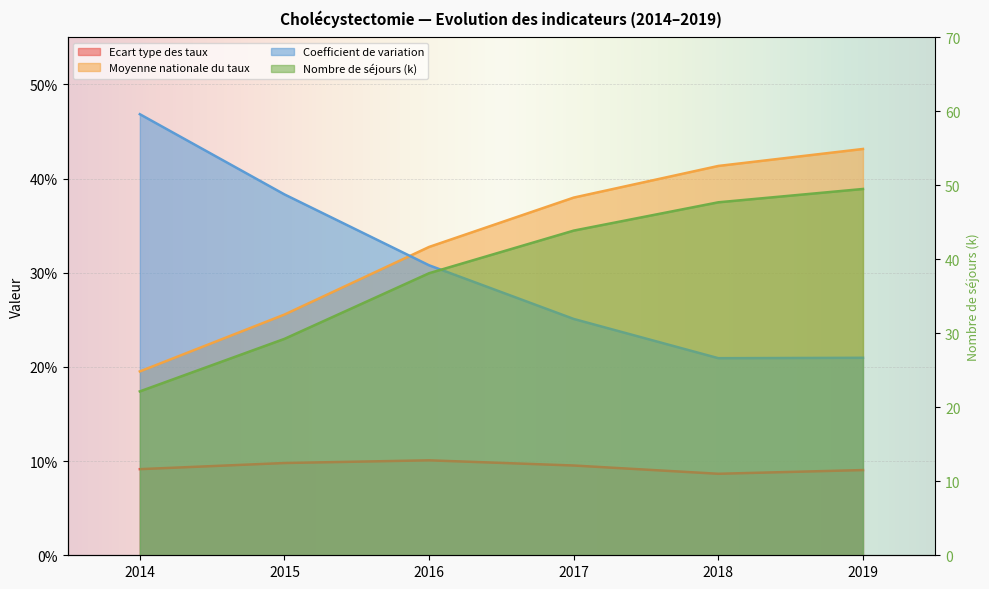

Count the number of data series in this chart.

4